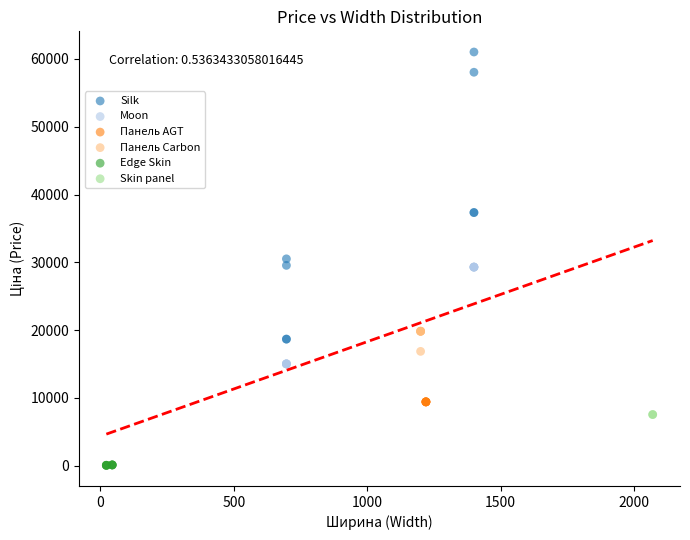

Which series reaches the maximum Y coordinate?

Silk